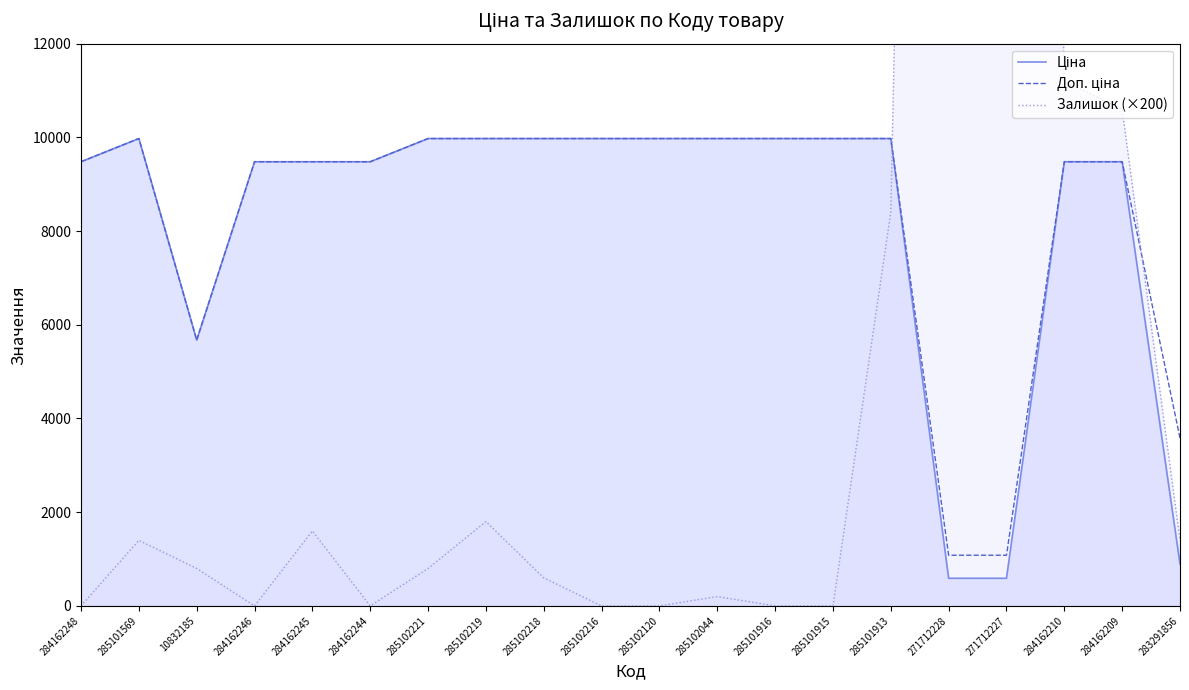

What is the value of the Доп. ціна point at the 1st from the left?

9480.1